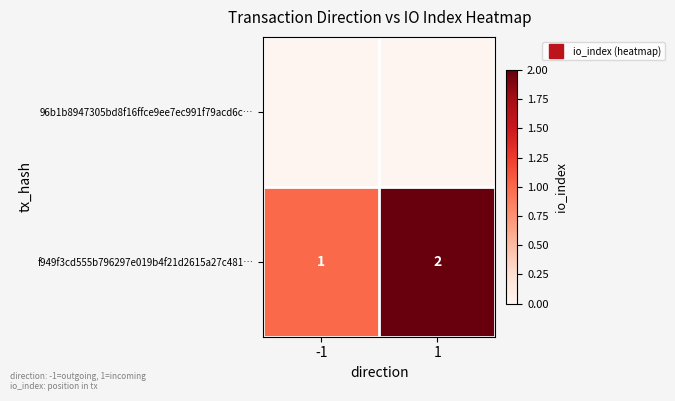

What is the difference between the maximum and minimum values in the f949f3cd555b796297e019b4f21d2615a27c481… series?

1